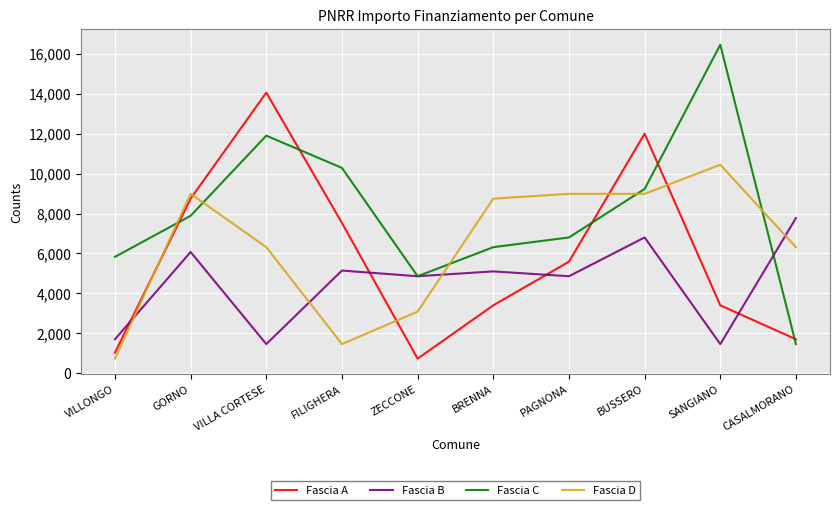

Which series has the widest spread of values?

Fascia C